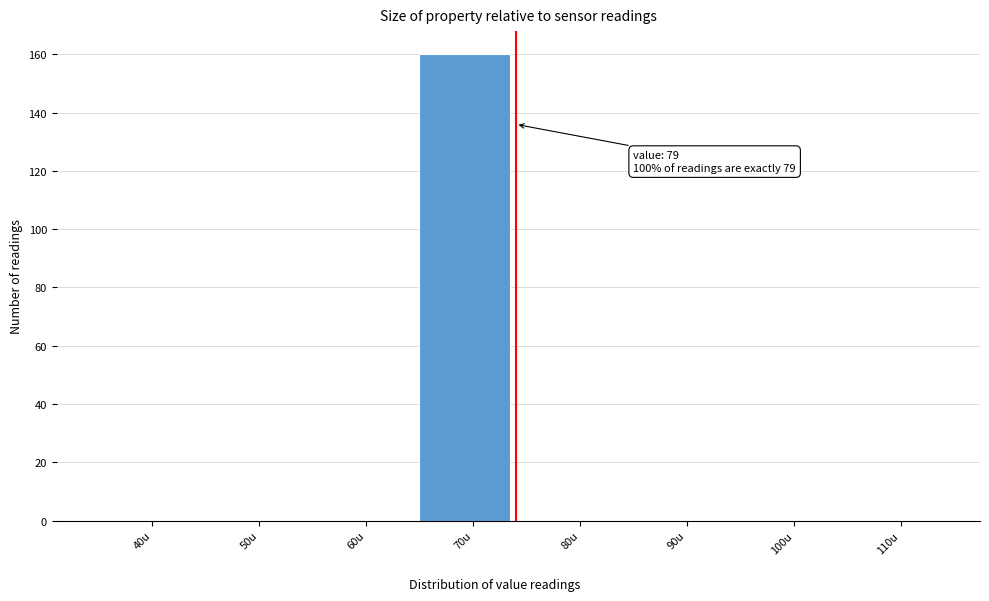

Reading left to right, transcribe all the data shown in this chart.

40u=0	50u=0	60u=0	70u=160	80u=0	90u=0	100u=0	110u=0